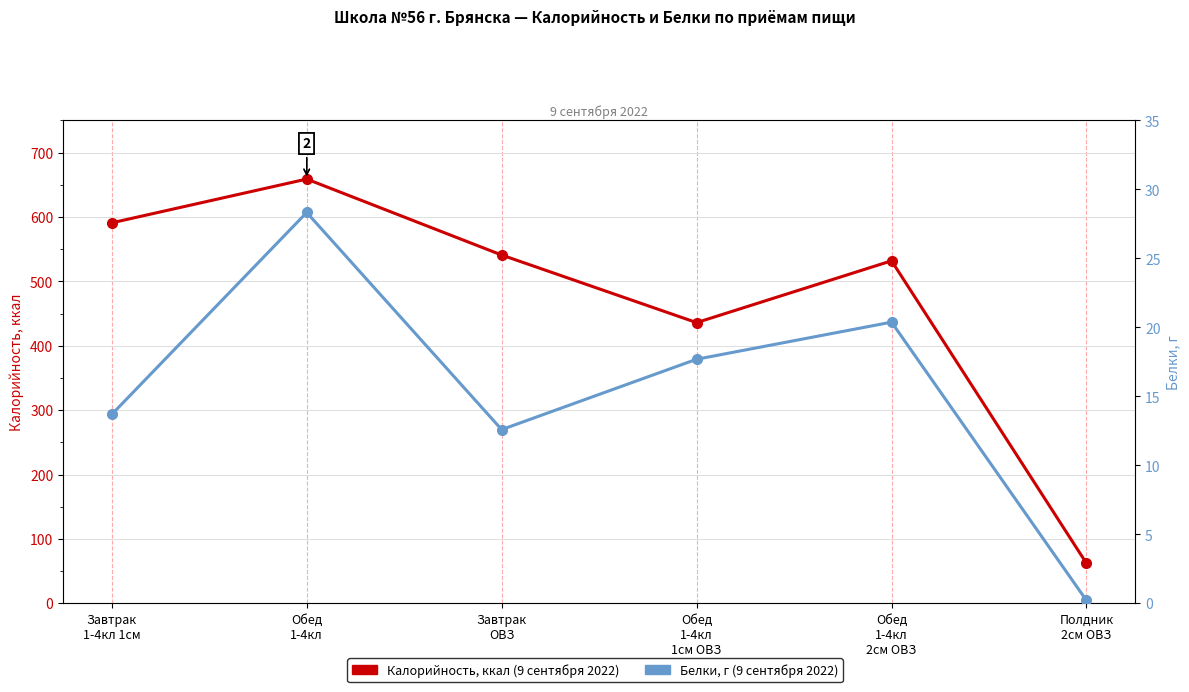

True or false: Белки, г and Калорийность, ккал (9 сентября 2022) intersect in this chart.

False